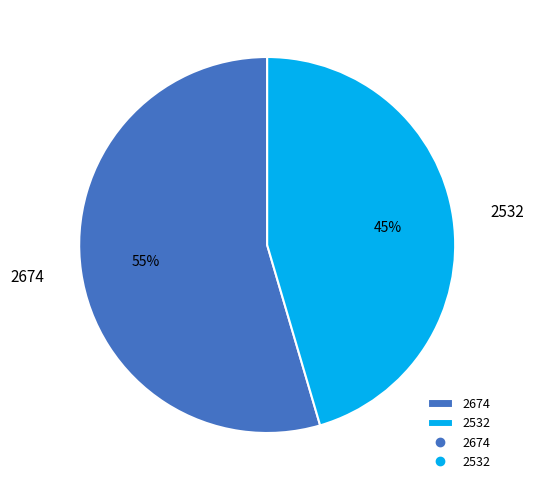

To the nearest percent, what portion does 2532 represent?

45%